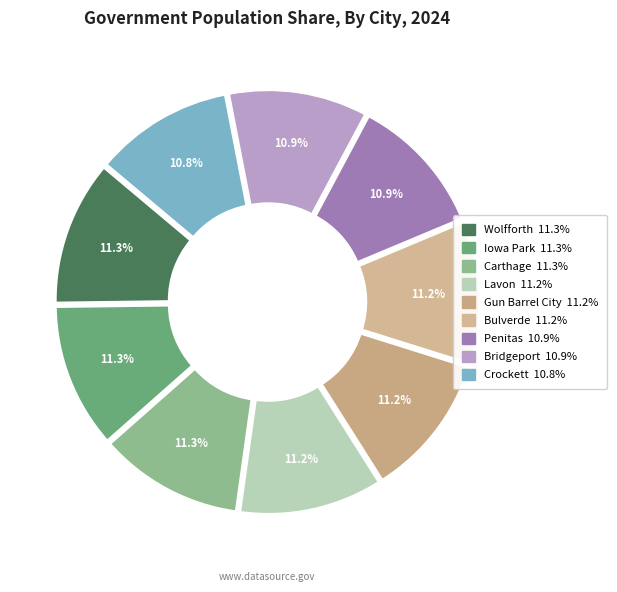

Does any single category account for the majority?

No